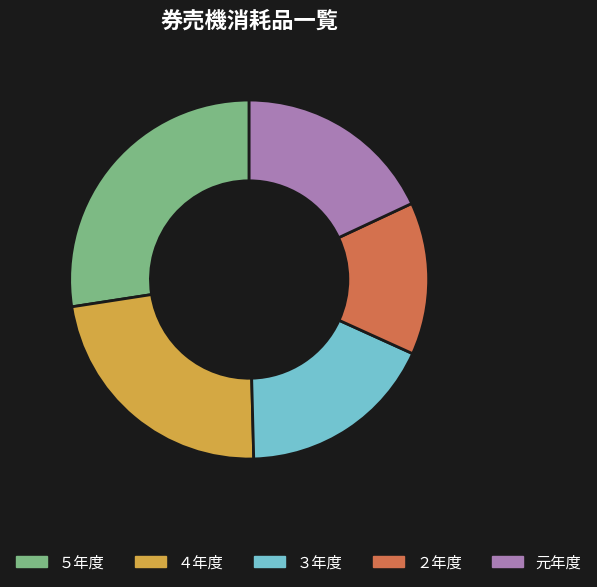

Which category has the smallest portion of the pie?

２年度